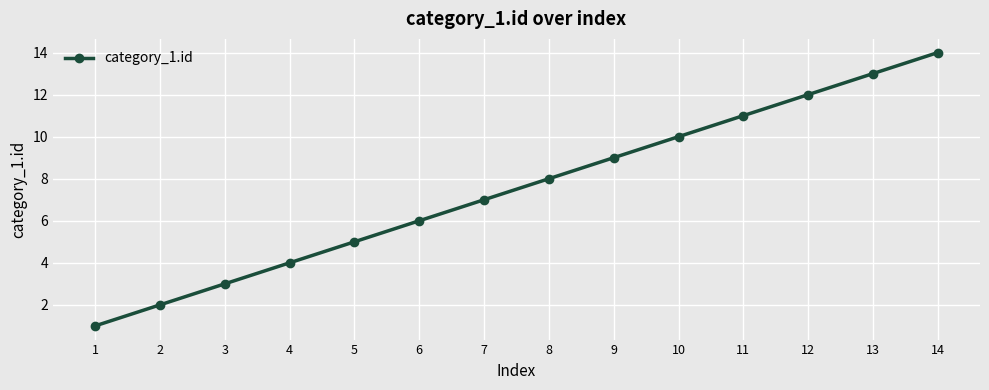

Which category has the lowest value across all series?

1